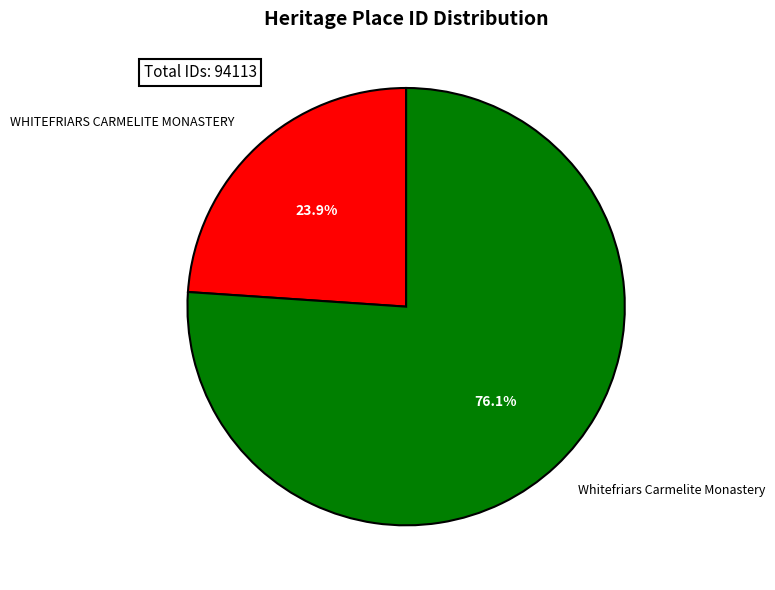

What percentage is the WHITEFRIARS CARMELITE MONASTERY slice, to the nearest percent?

24%